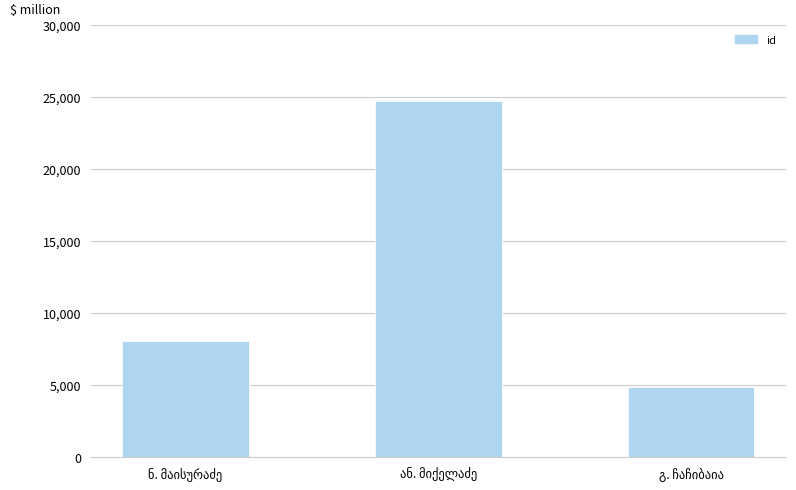

What is the value of the 2nd bar from the left?

24697